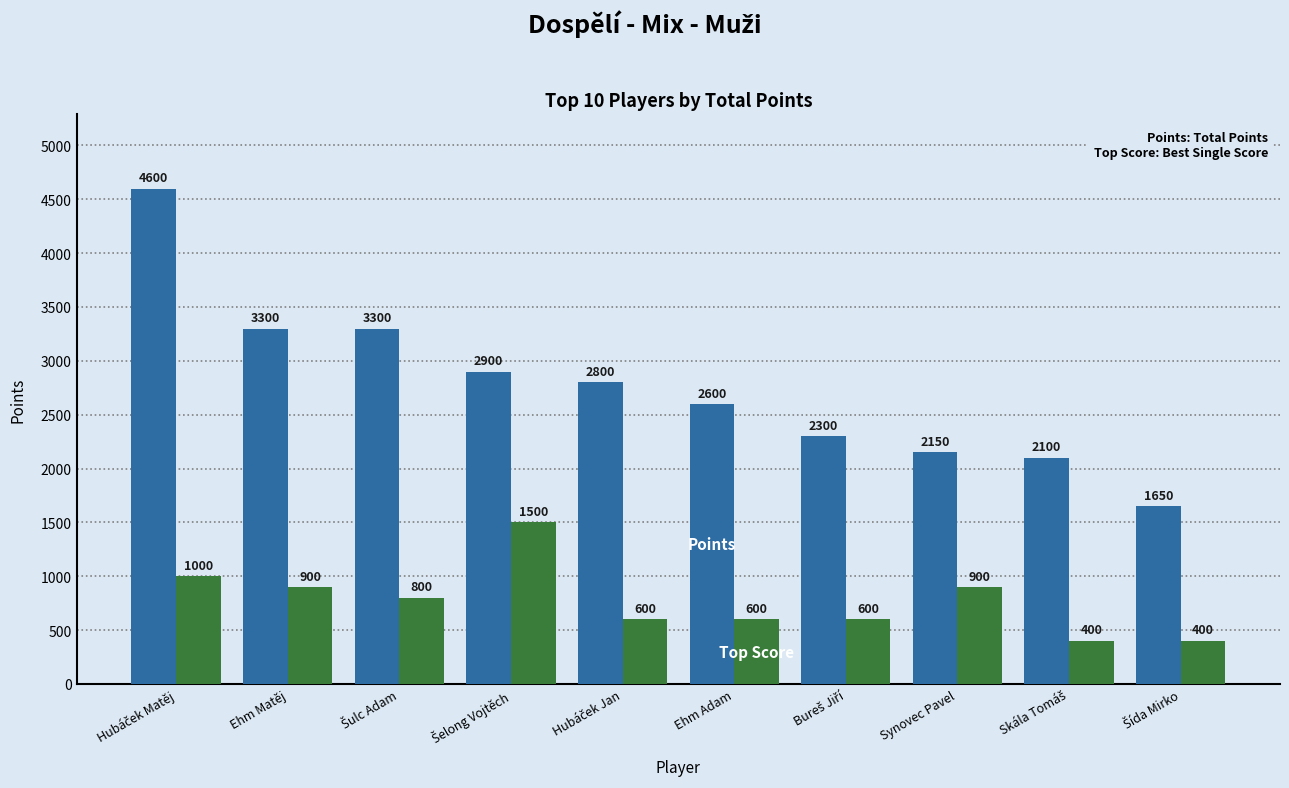

What is the total value across all series at Ehm Matěj?

4200